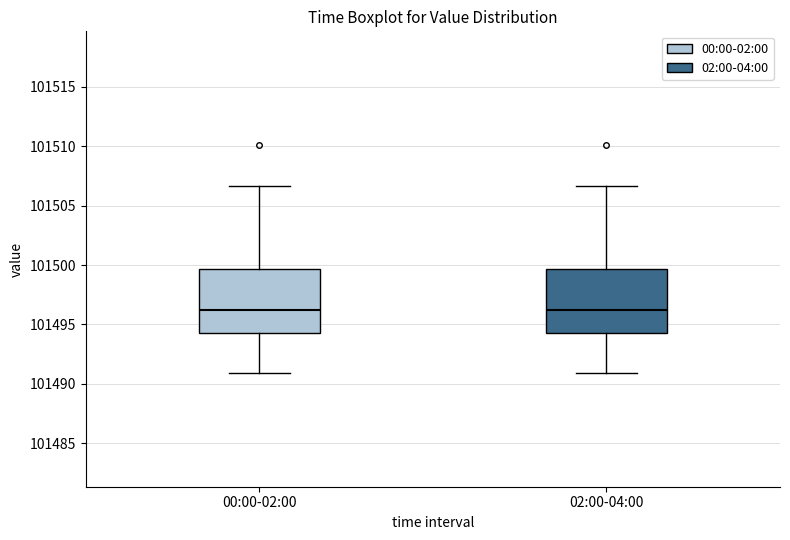

Reading left to right, transcribe this box plot: for each box, give where its median line is, the range the box spans, and where its two whiskers end, as read against the y-axis. The values are not printed on the chart, so give them approximately, as read against the axis.

00:00-02:00: median 101496.0, box 101494.5 to 101499.5, whiskers 101491.0 to 101506.5
02:00-04:00: median 101496.0, box 101494.5 to 101499.5, whiskers 101491.0 to 101506.5